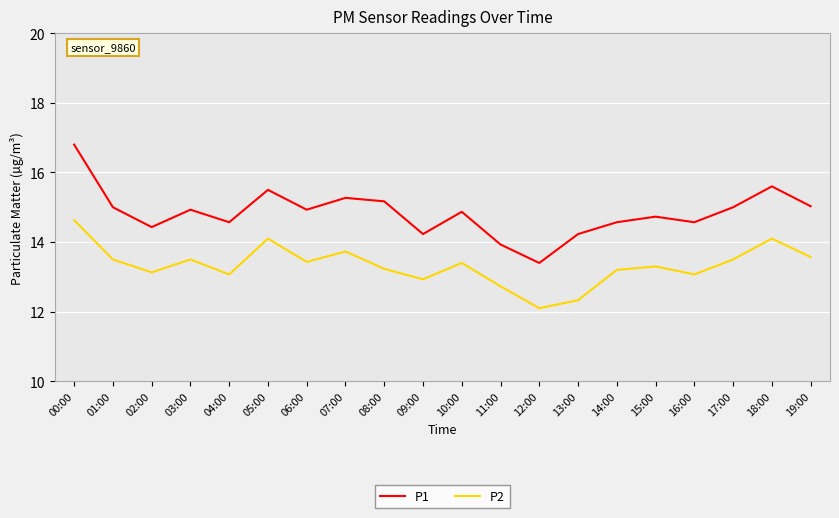

True or false: P2 has more than 1 interior local peaks.

True